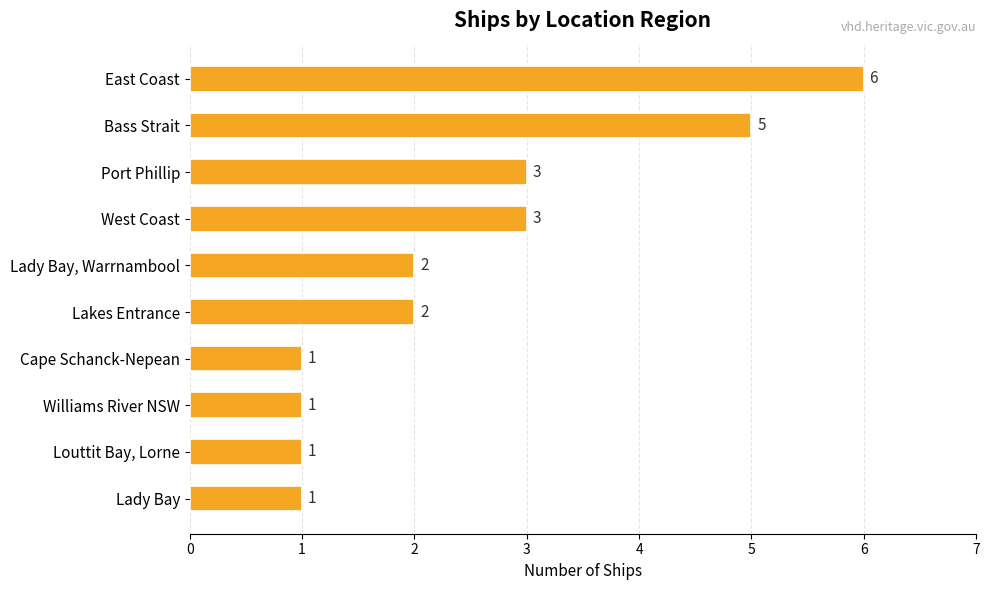

How many distinct data groups are displayed?

1